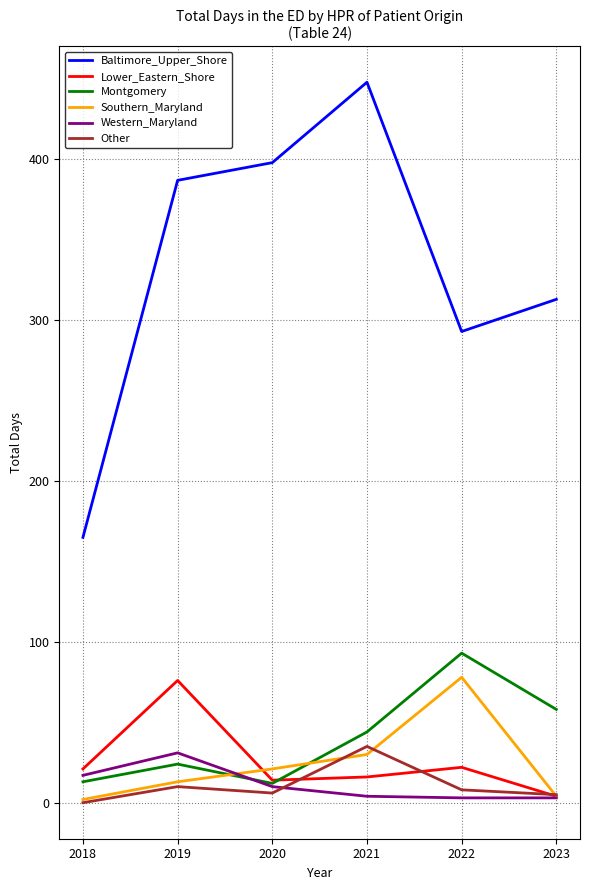

True or false: Montgomery has a value of 13 at 2018.

True